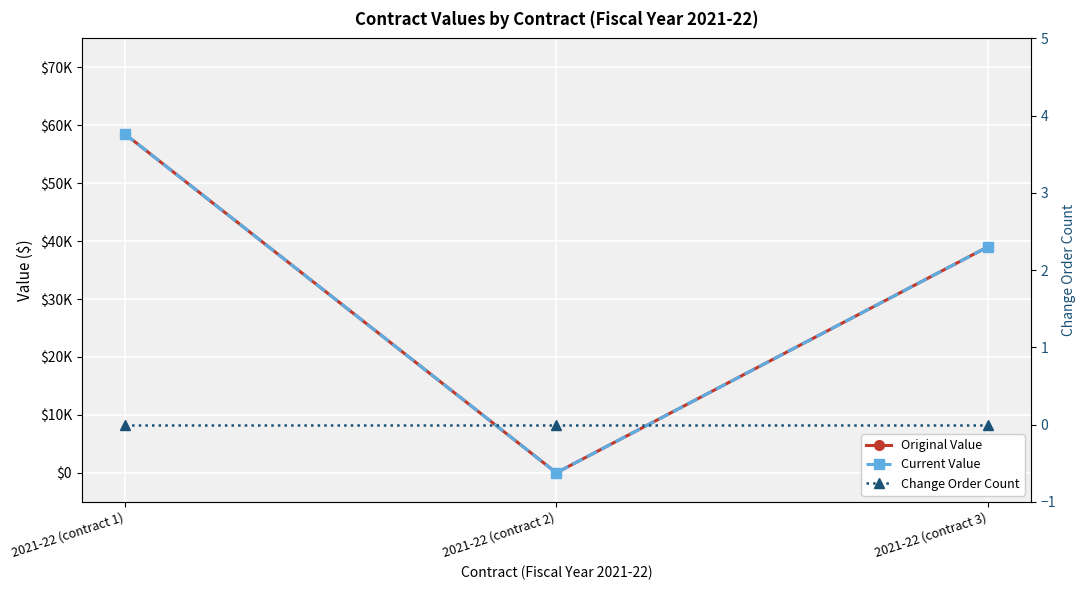

Rank the categories by Original Value value from highest to lowest.

2021-22 (contract 1), 2021-22 (contract 3), 2021-22 (contract 2)